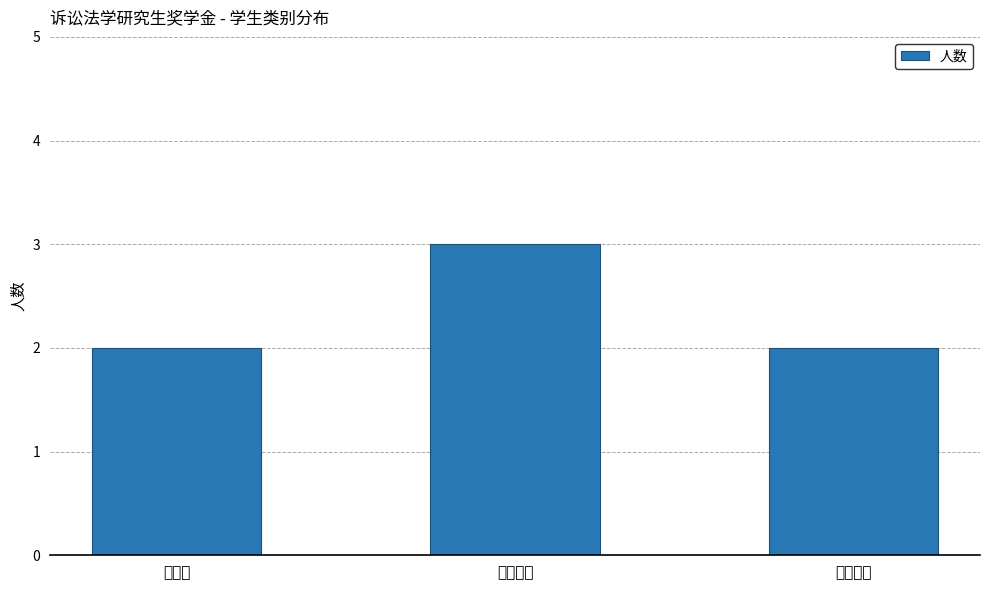

List the labels in order of value, largest first.

法律硕士, 博士生, 法学硕士